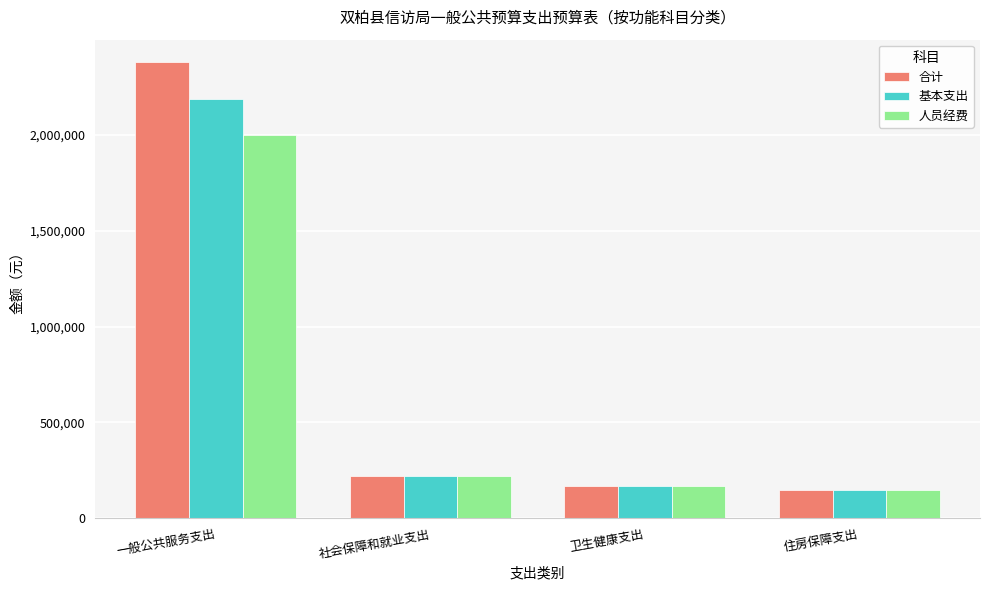

What is the spread (max minus min) of values at 一般公共服务支出?

376179.0